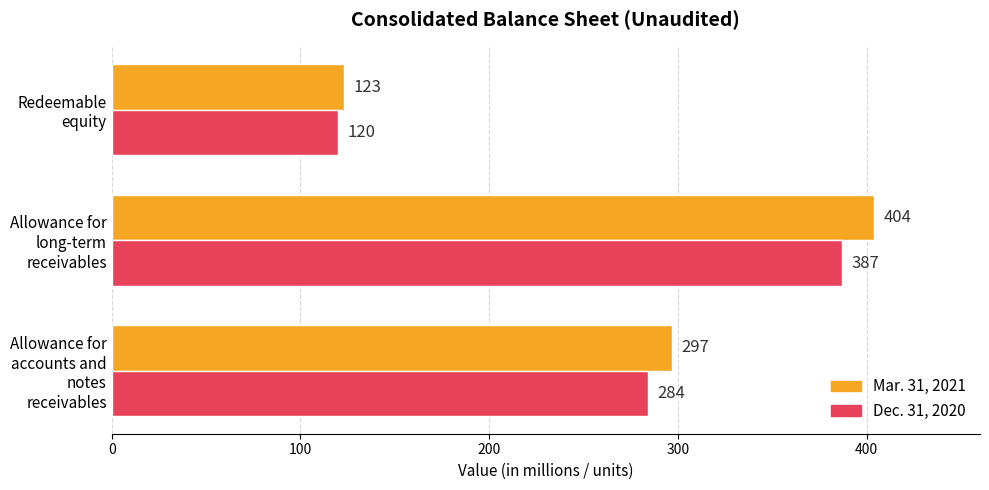

Is it true that Dec. 31, 2020 equals 198 at Redeemable equity?

False